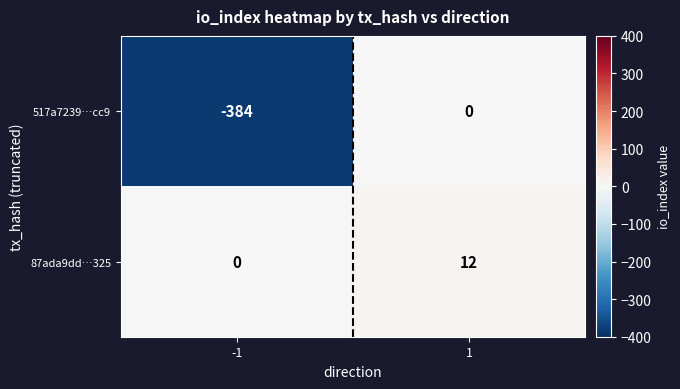

Which series has the largest range (max minus min)?

517a7239…cc9